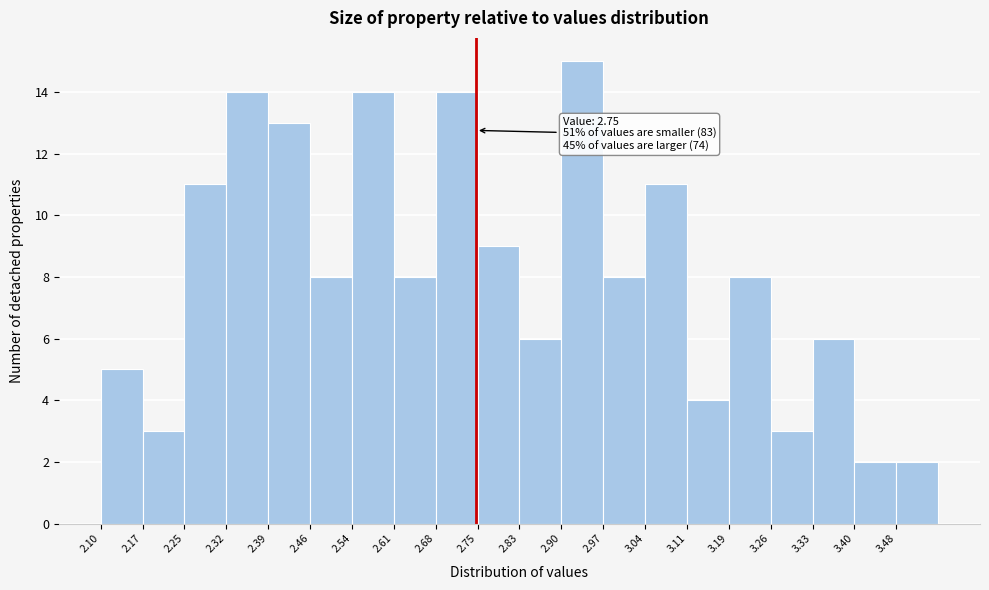

Which range on the x-axis has the tallest bar?

2.90 to 2.97